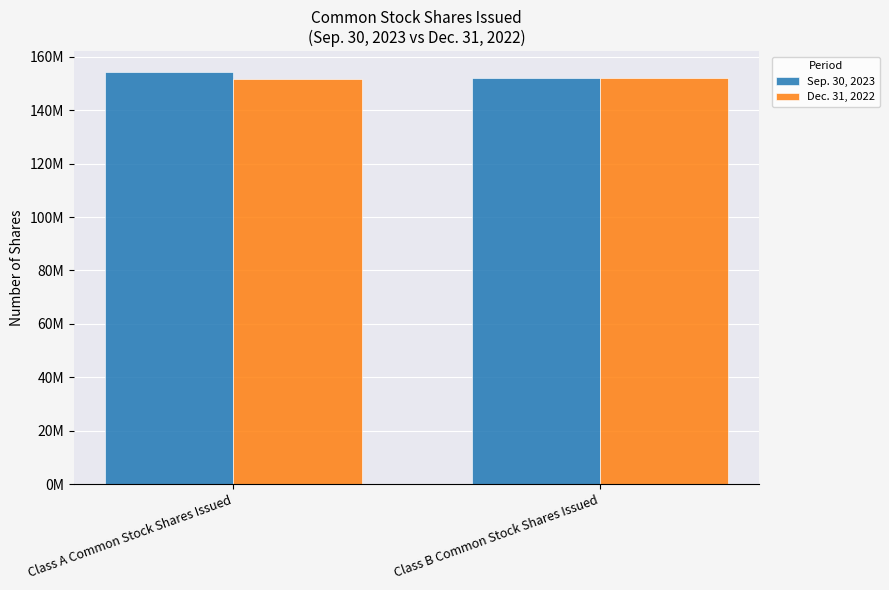

Rank the series at Class A Common Stock Shares Issued from highest to lowest value.

Sep. 30, 2023, Dec. 31, 2022